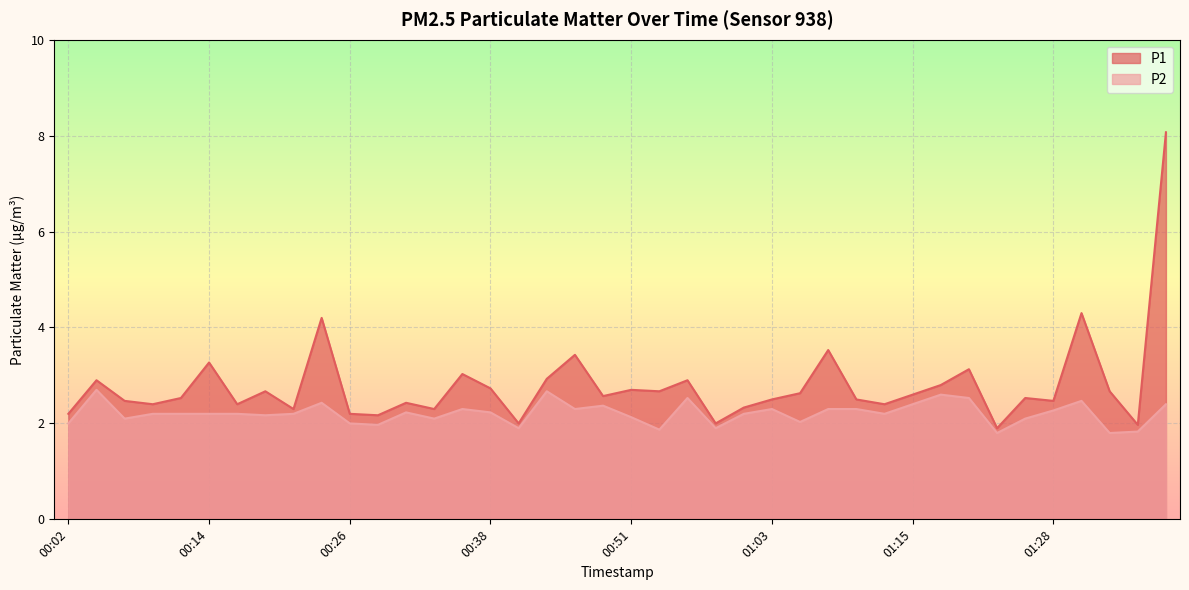

Rank the series by their maximum value, from lowest to highest.

P2, P1